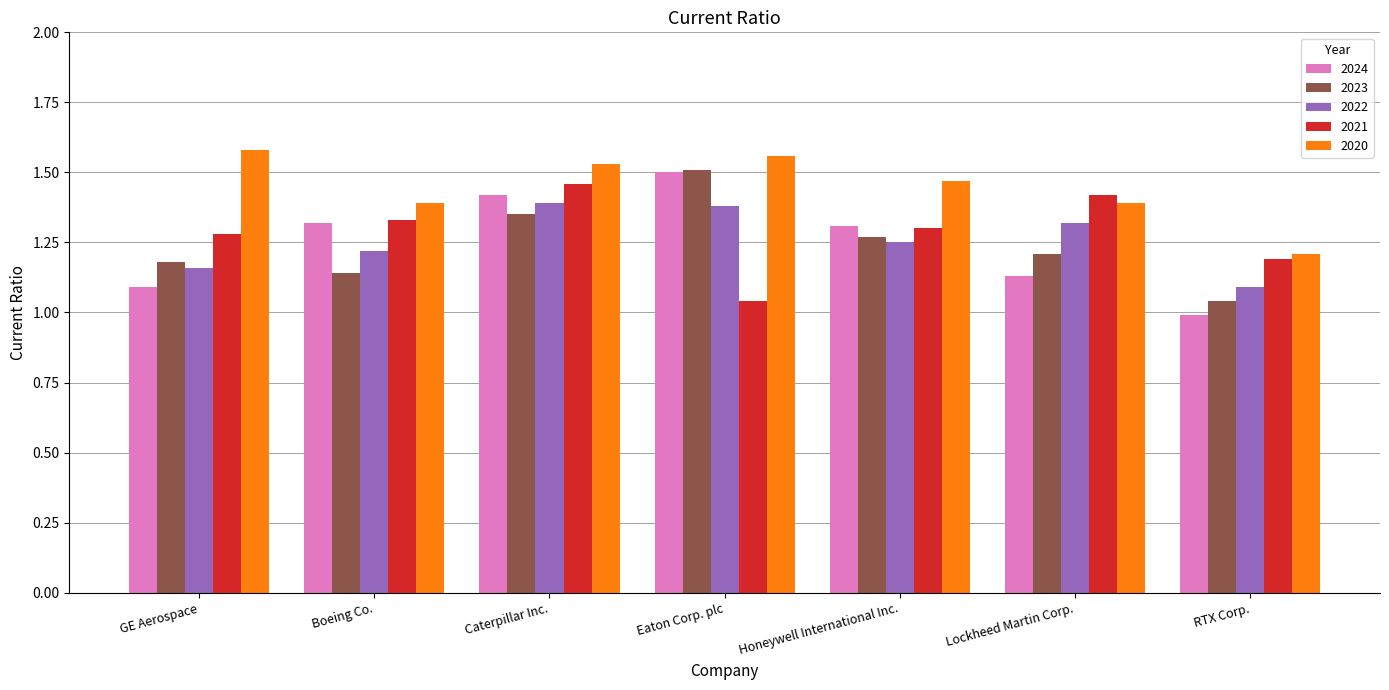

What is the difference between the 2021 values at GE Aerospace and Eaton Corp. plc?

0.2